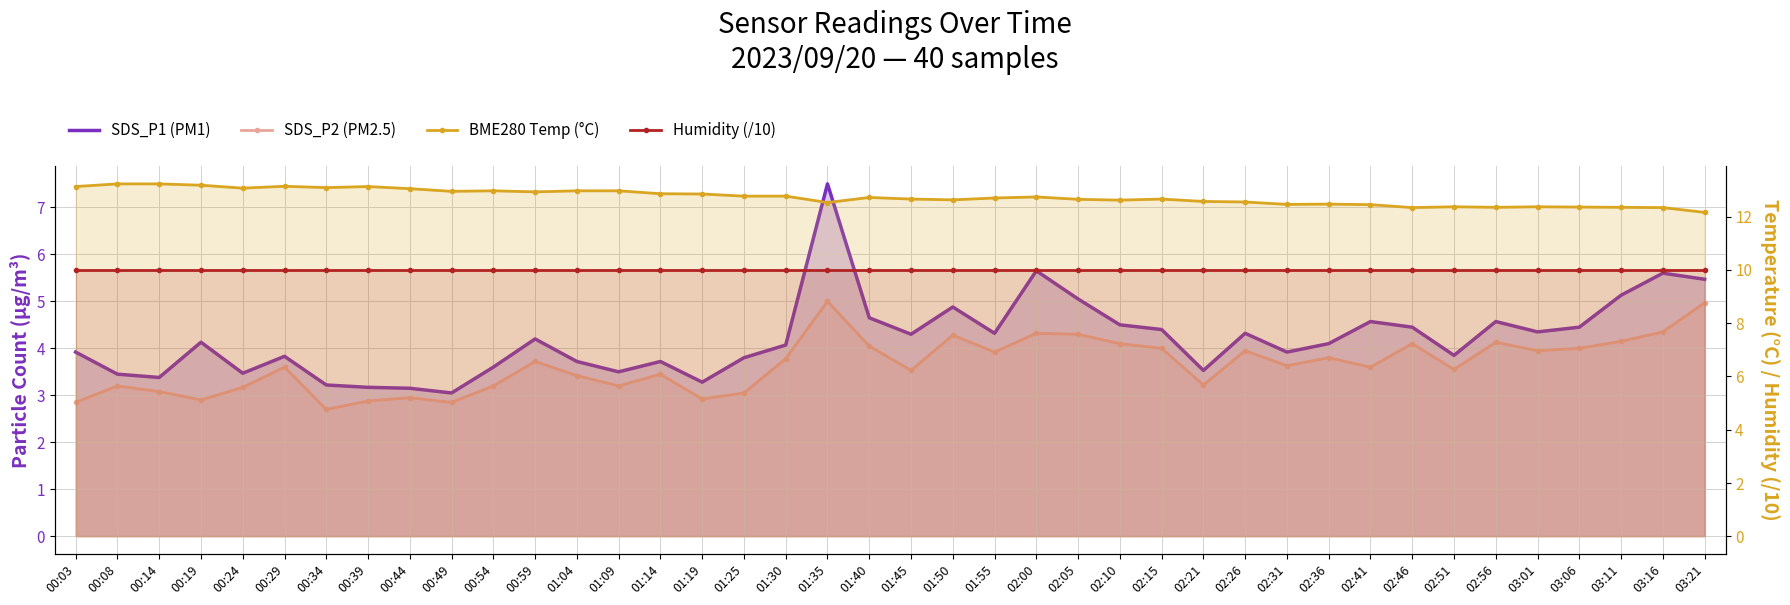

True or false: SDS_P2 (PM2.5) and SDS_P1 (PM1) intersect in this chart.

False